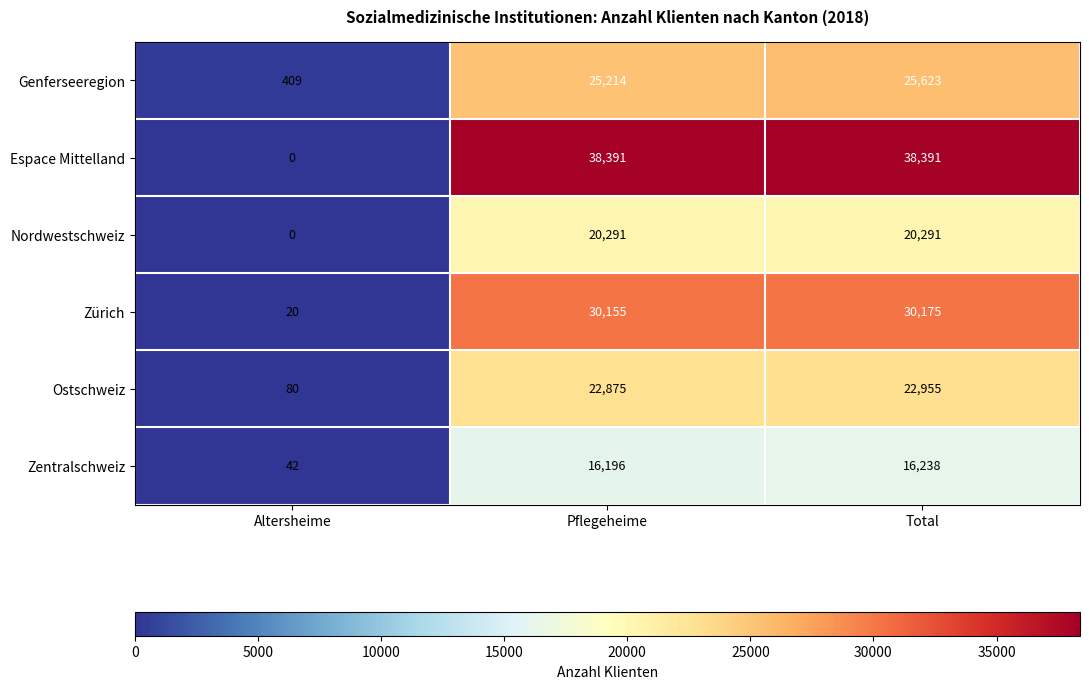

What is the approximate value of Espace Mittelland at Total?

38391